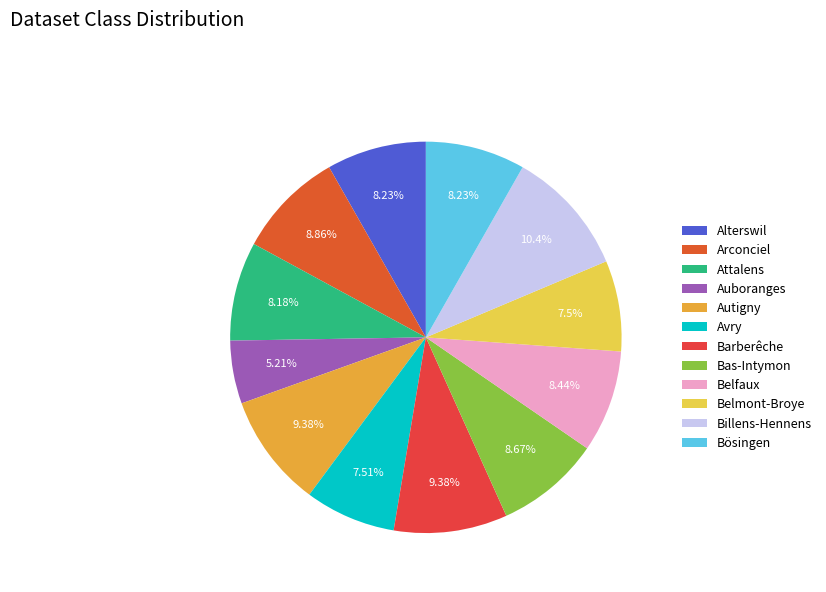

Which slice is the smallest?

Auboranges